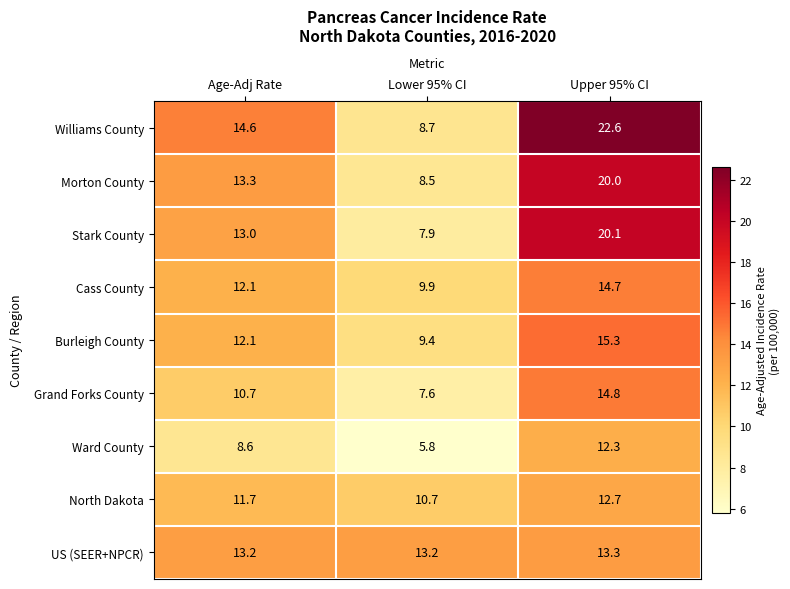

List the series in order of their peak value, lowest first.

Ward County, North Dakota, US (SEER+NPCR), Cass County, Grand Forks County, Burleigh County, Morton County, Stark County, Williams County